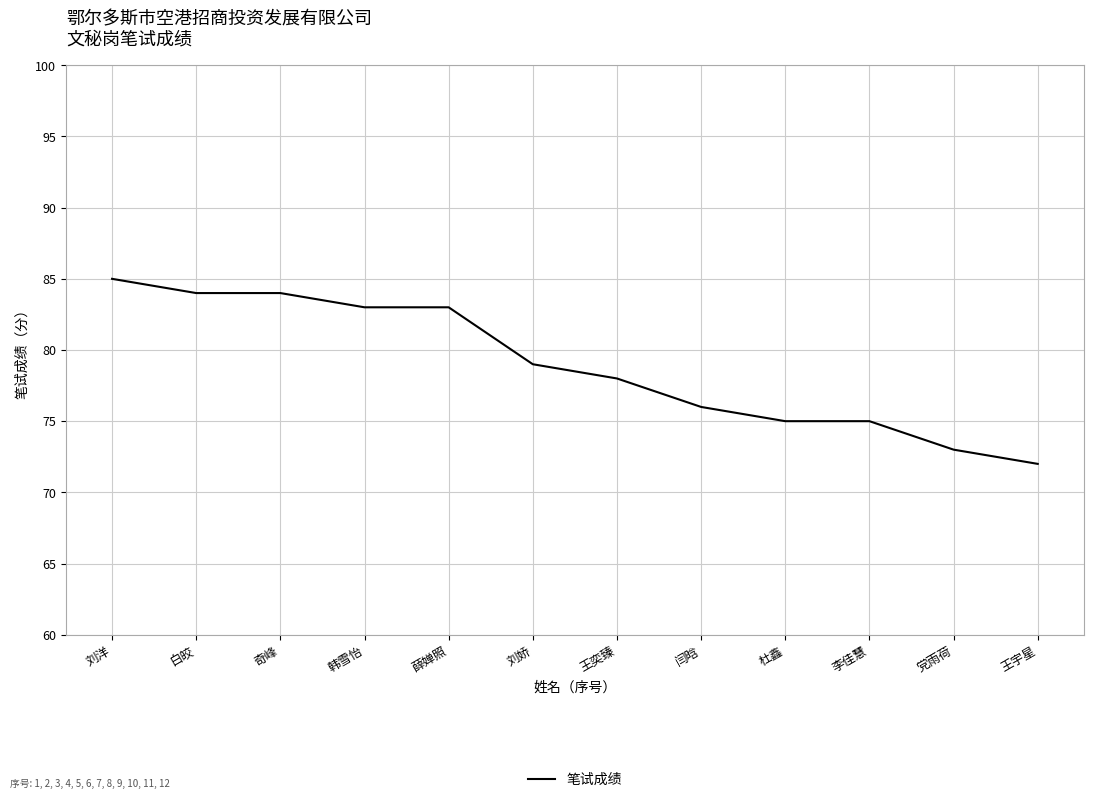

The value at 李佳慧 is 48. True or false?

False